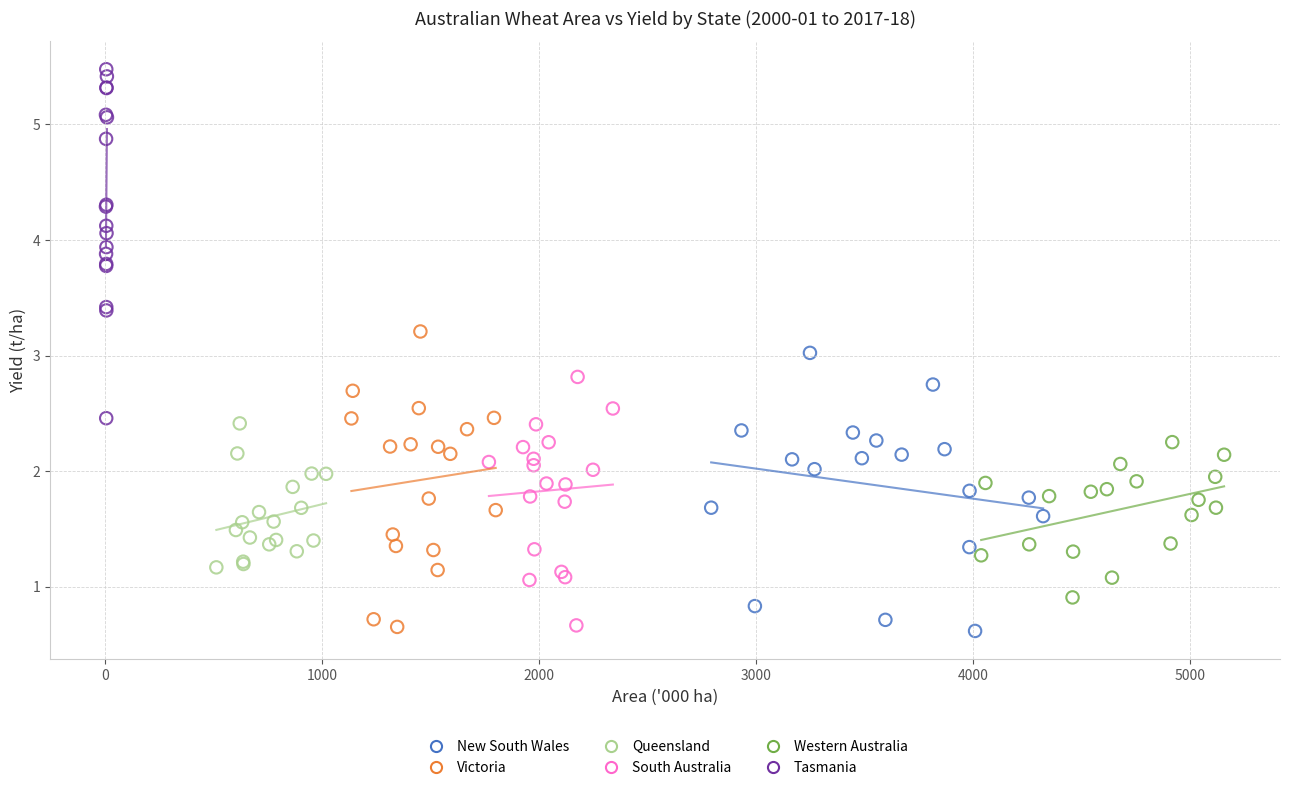

Which series contains the highest Y value?

Tasmania